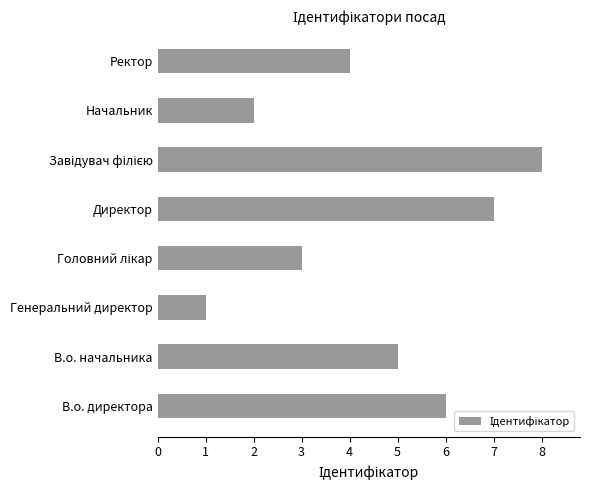

What is the greatest value displayed?

8